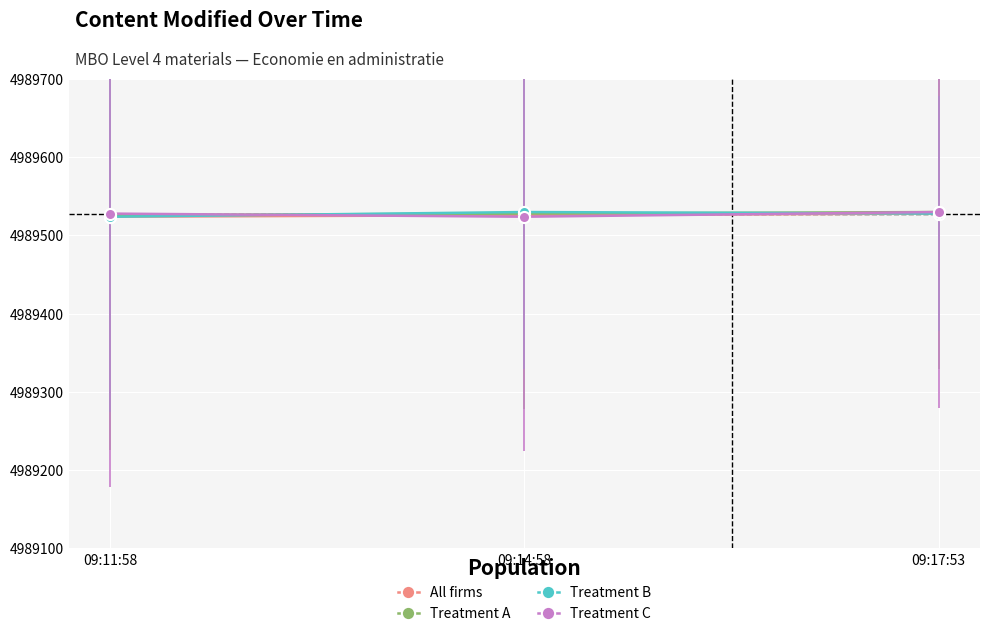

What is the lowest value of the Treatment B series?

4989524